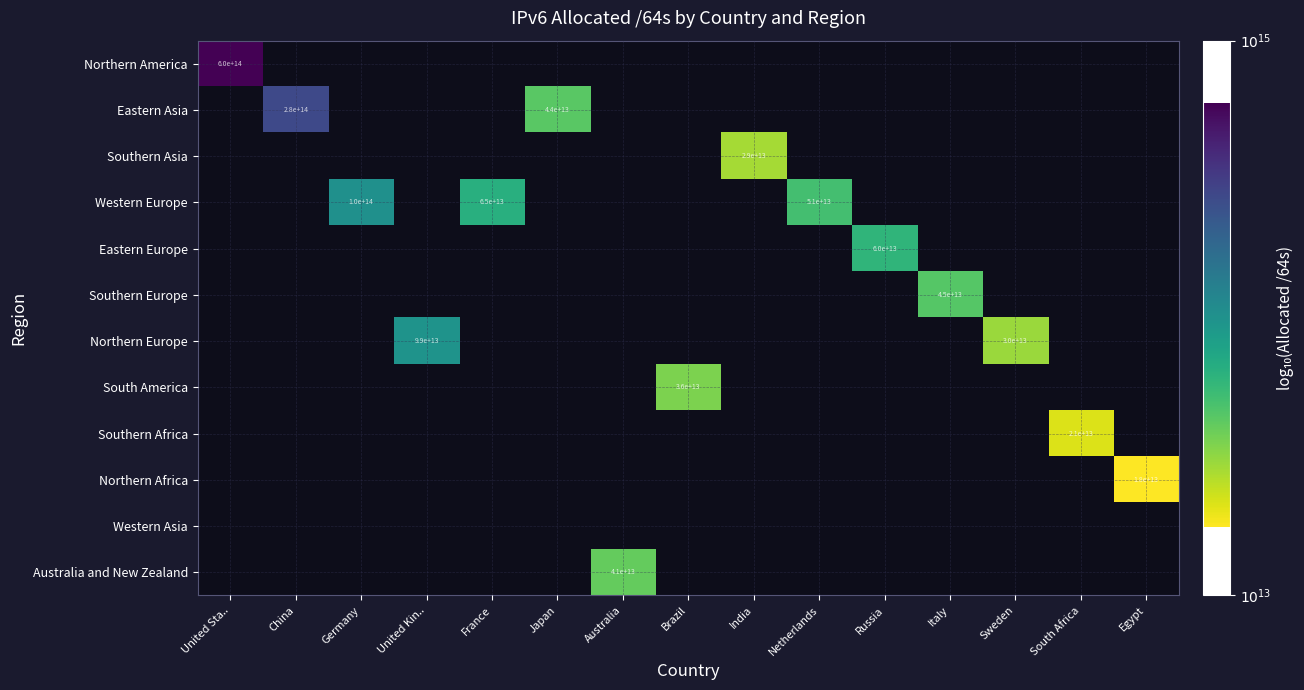

Which label corresponds to the smallest value in the chart?

Egypt